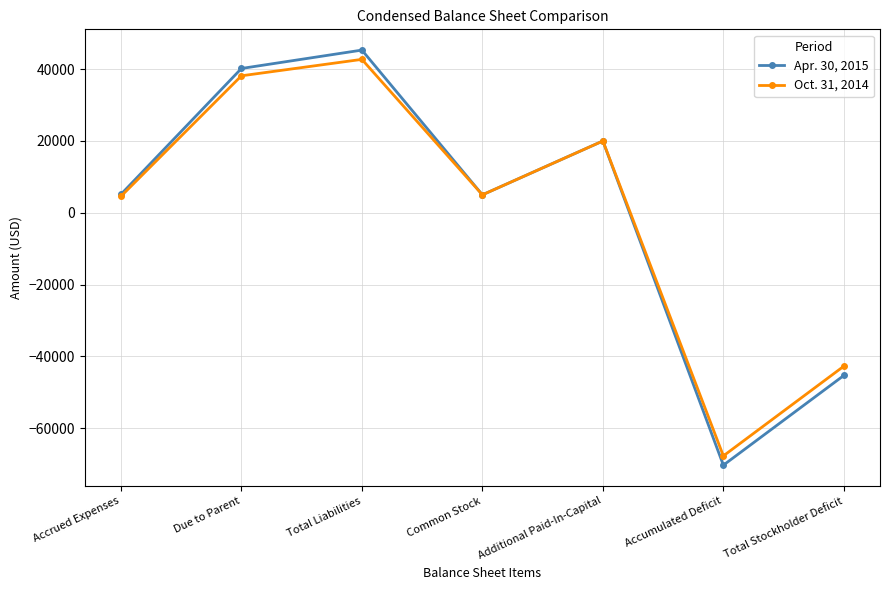

List the series in order of their peak value, highest first.

Apr. 30, 2015, Oct. 31, 2014